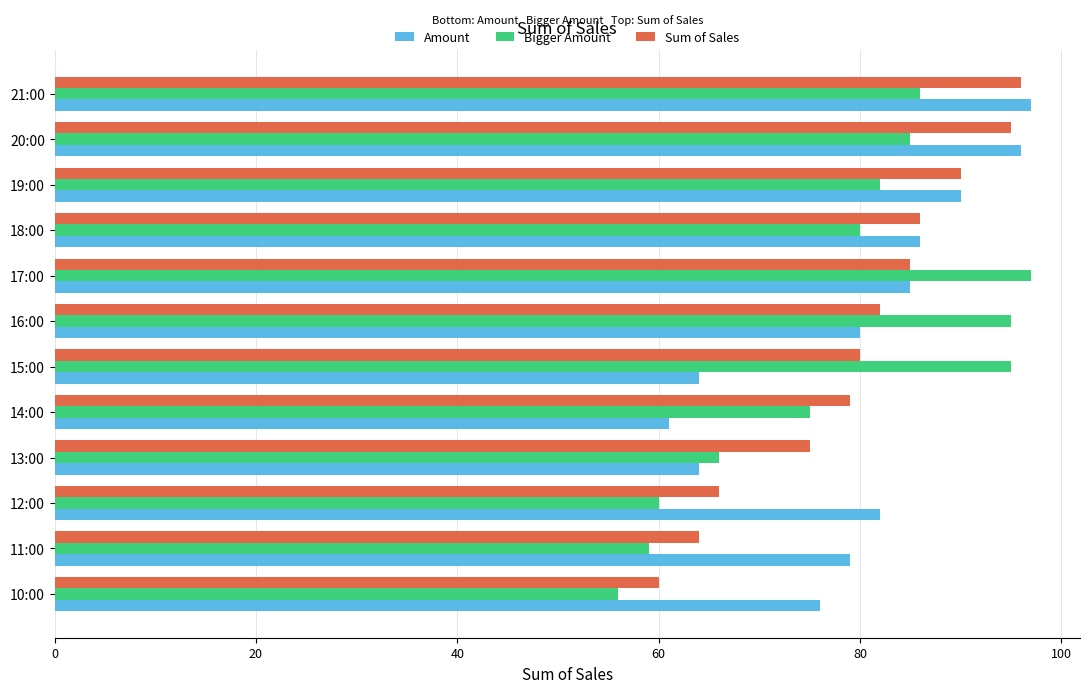

What is the lowest value of the Bigger Amount series?

56